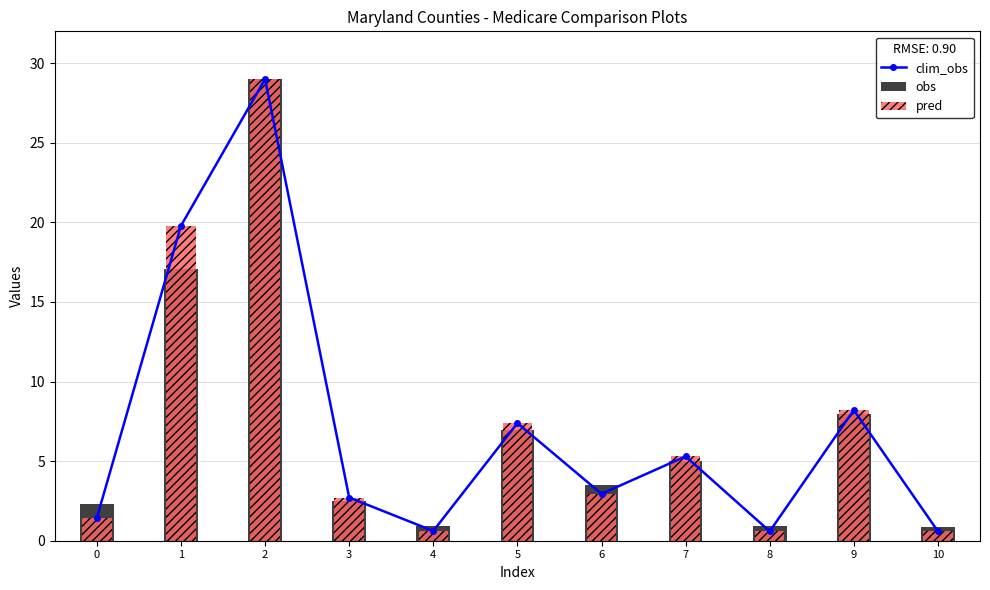

What is the value of the obs bar at the 4th from the left?

2.5